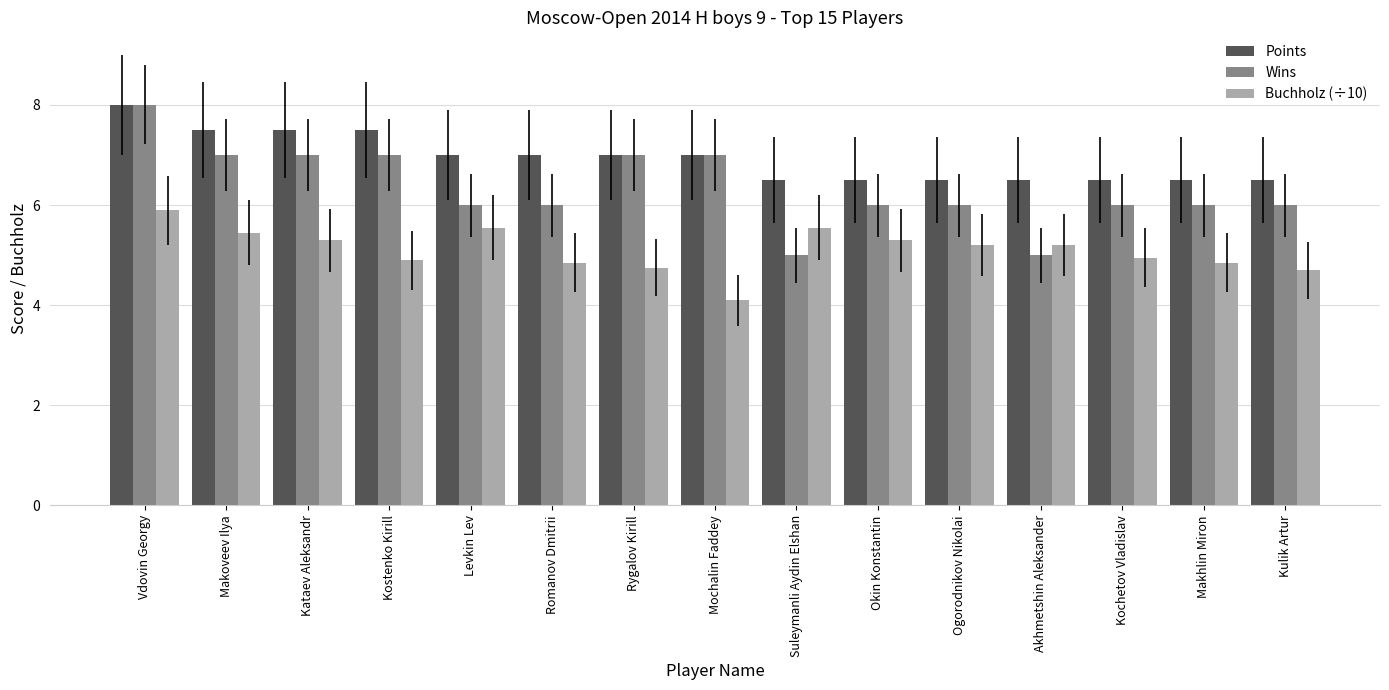

What is the label of the 4th bar from the right?

Akhmetshin Aleksander